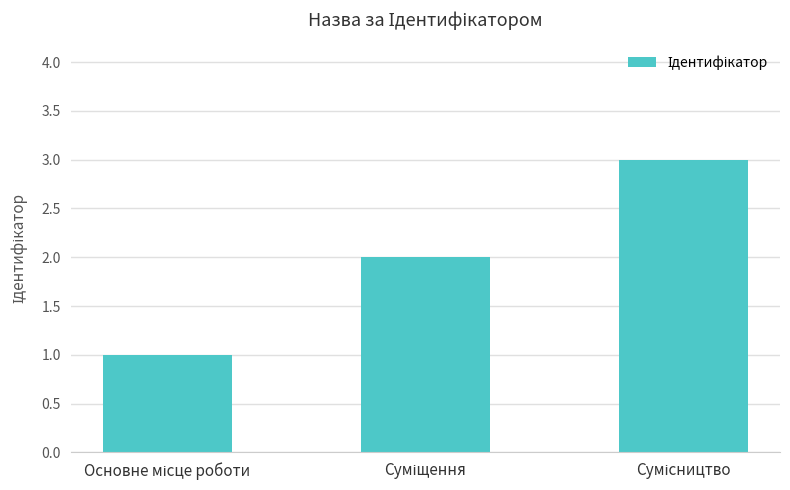

What is the sum of all values?

6